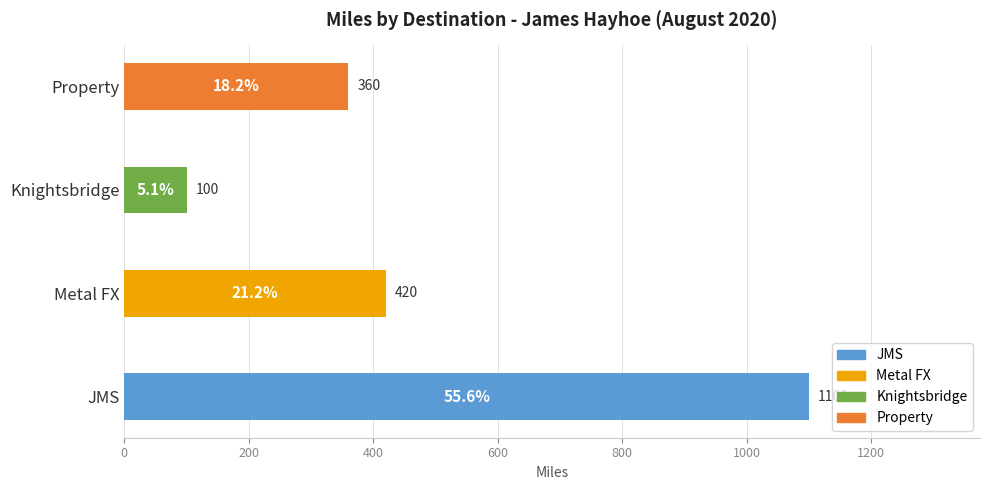

Is it true that the value at JMS is 1840?

False